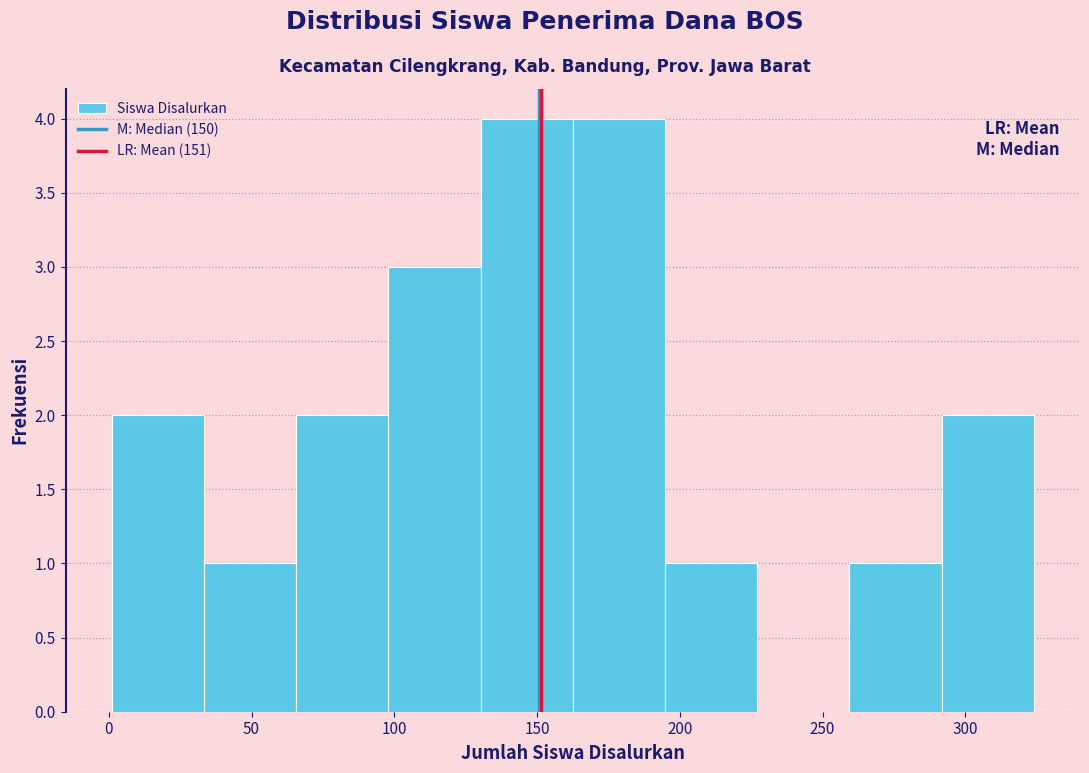

Reading left to right, list every bar in this chart as the range it spans on the x-axis followed by its height. Neither the bar edges nor the heights are printed on the chart, so give them approximately, as read against the axes.

0 to 35: 2
35 to 65: 1
65 to 100: 2
100 to 130: 3
130 to 165: 4
165 to 195: 4
195 to 225: 1
225 to 260: 0
260 to 290: 1
290 to 325: 2